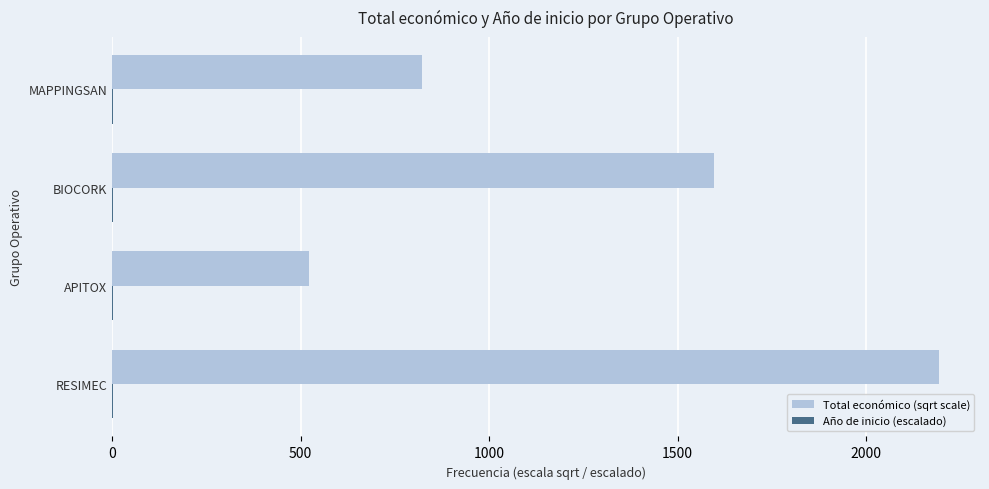

Which series changed the most between BIOCORK and MAPPINGSAN?

Total económico (sqrt scale)